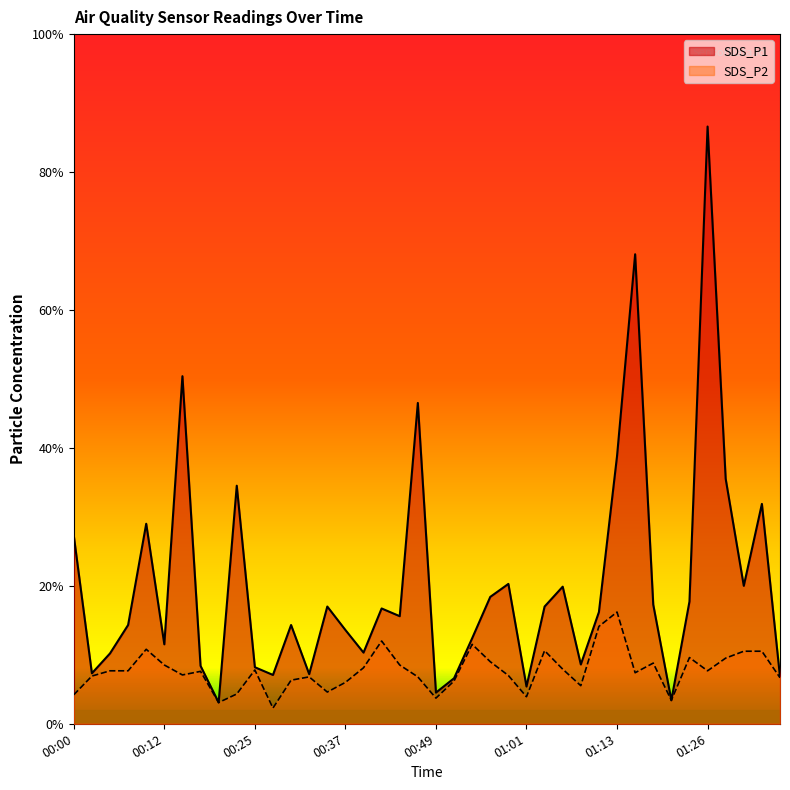

How many data points does each series have?

40